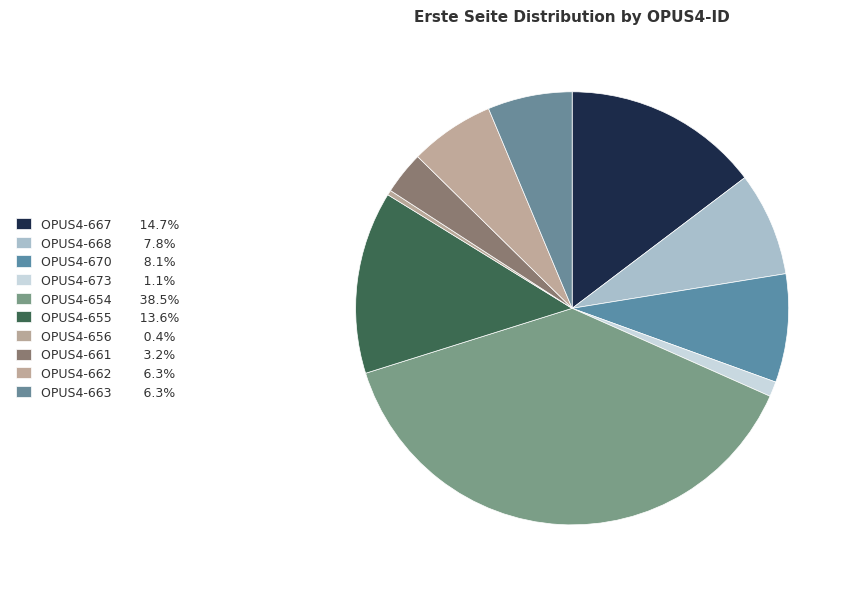

What is the ratio of the value at OPUS4-673 to the value at OPUS4-663?

0.2